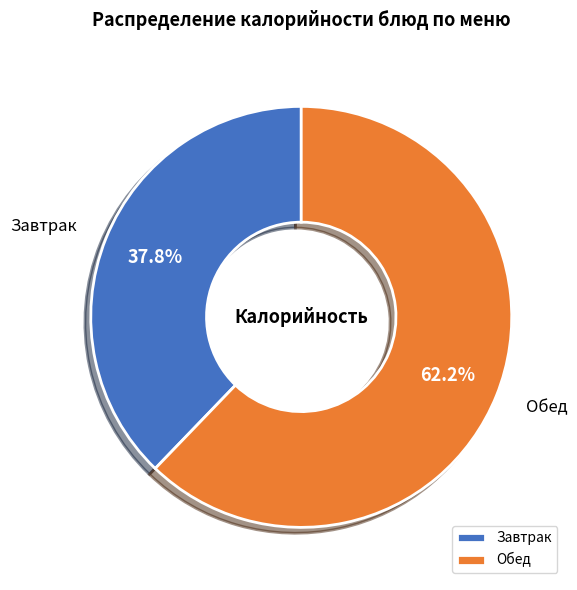

What is the ratio of the value at Завтрак to the value at Обед?

0.6